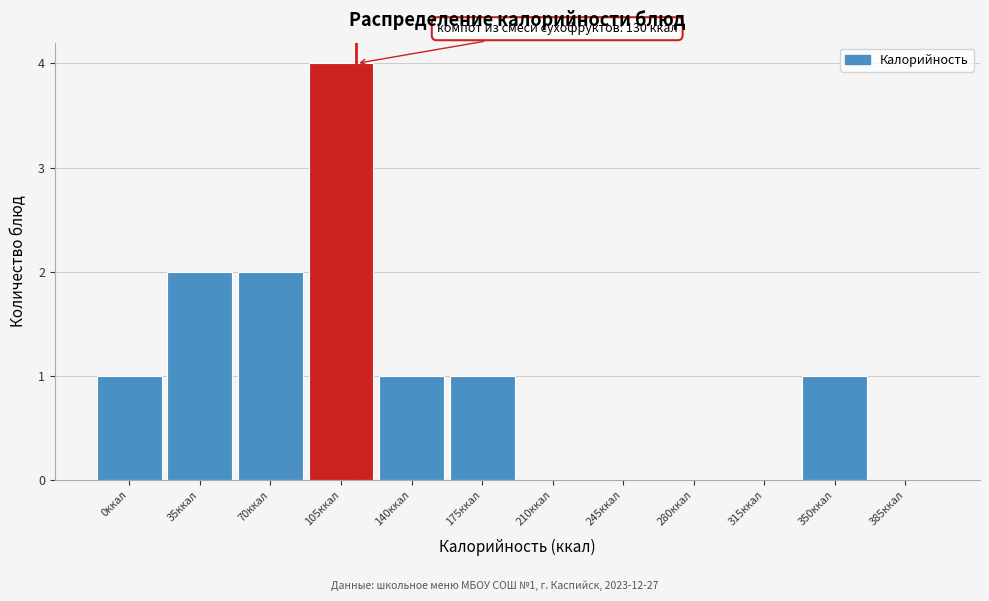

Reading left to right, list all the values displayed in this chart.

0ккал=1	35ккал=2	70ккал=2	105ккал=4	140ккал=1	175ккал=1	210ккал=0	245ккал=0	280ккал=0	315ккал=0	350ккал=1	385ккал=0